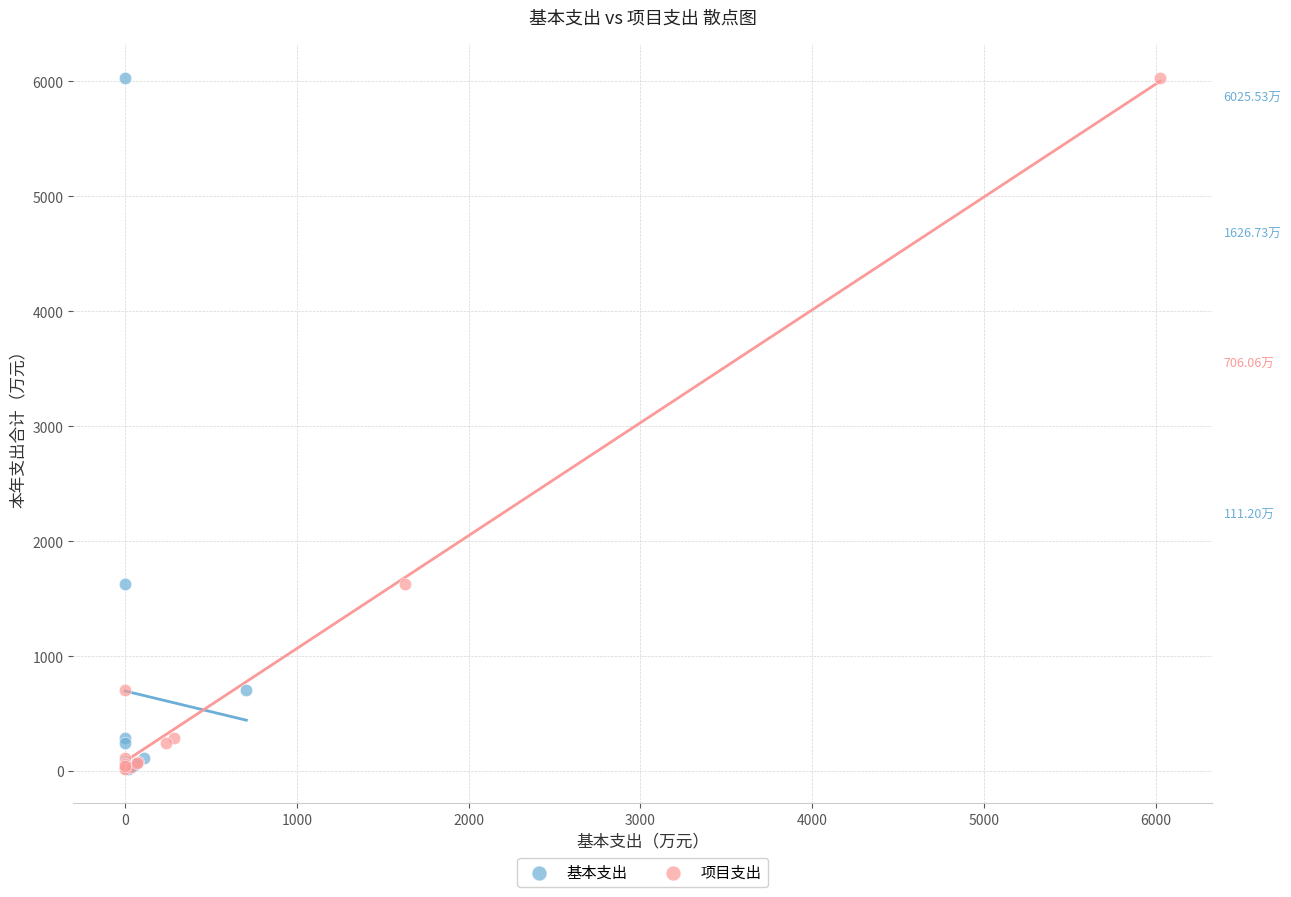

What are all the series names shown in the legend?

基本支出, 项目支出